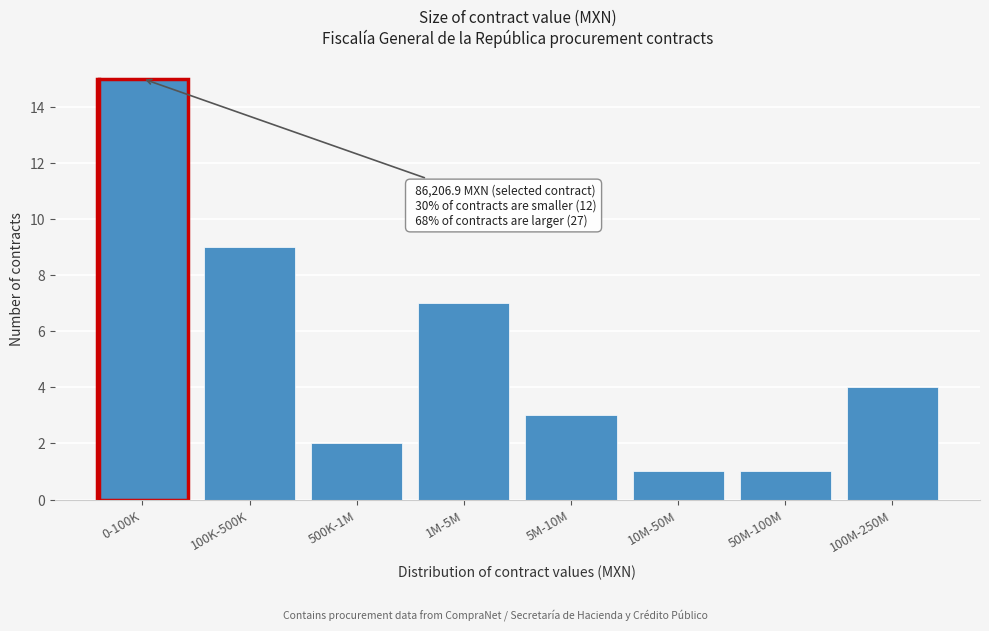

Reading left to right, transcribe all the data shown in this chart.

0-100K=15	100K-500K=9	500K-1M=2	1M-5M=7	5M-10M=3	10M-50M=1	50M-100M=1	100M-250M=4